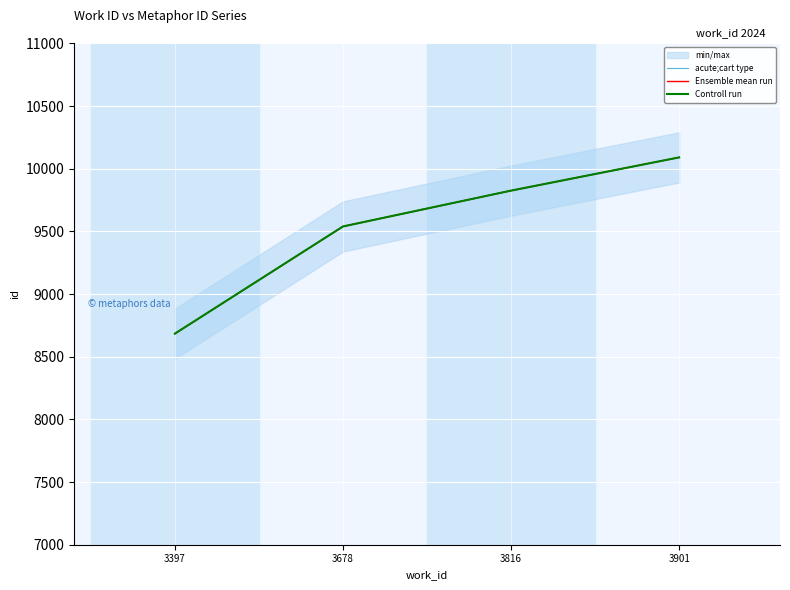

True or false: Ensemble mean run has more than 0 points higher than both neighbors.

False